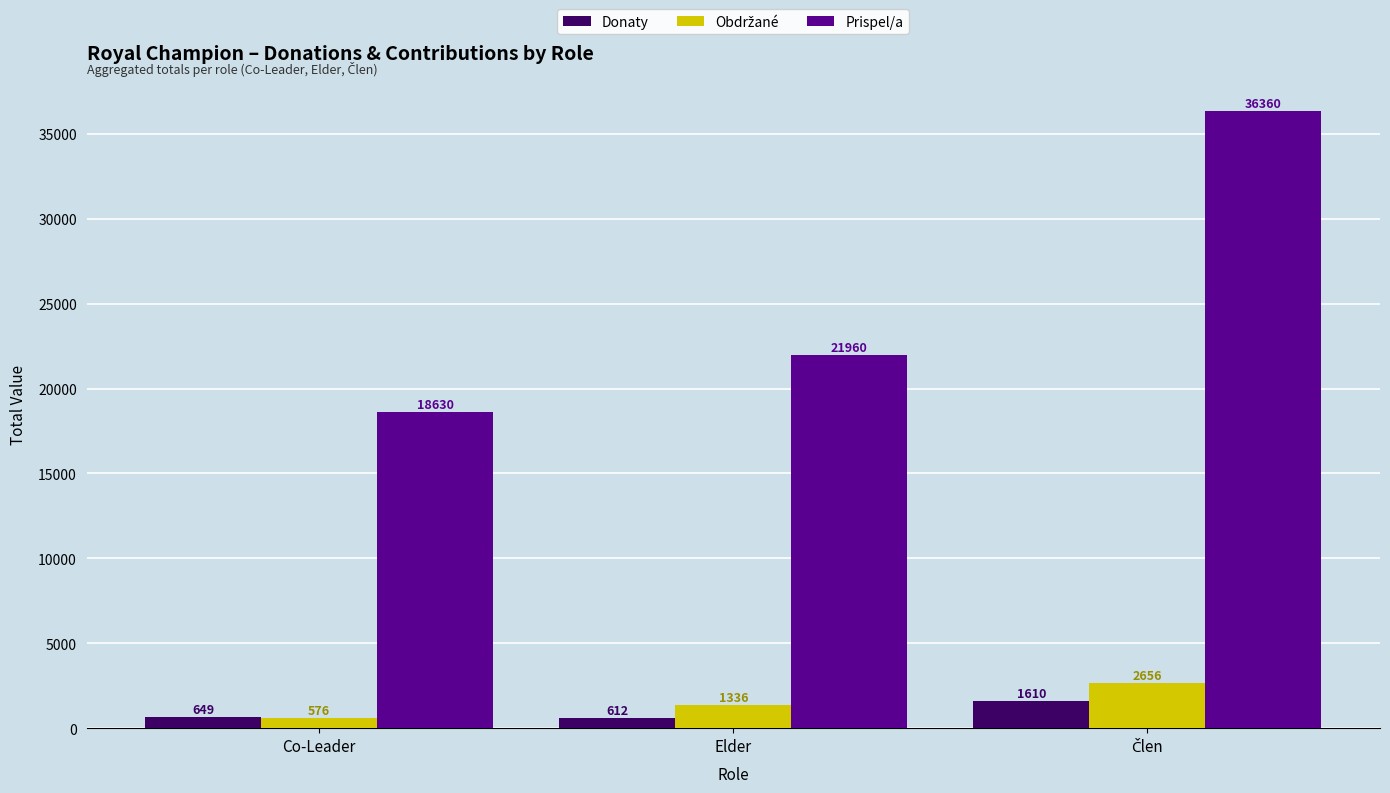

Count the number of categories in the chart.

3